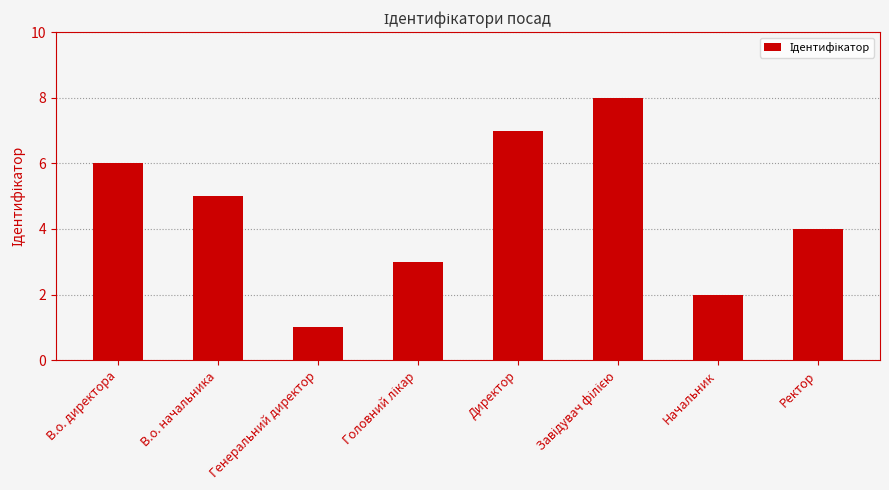

How many bars are there in total?

8